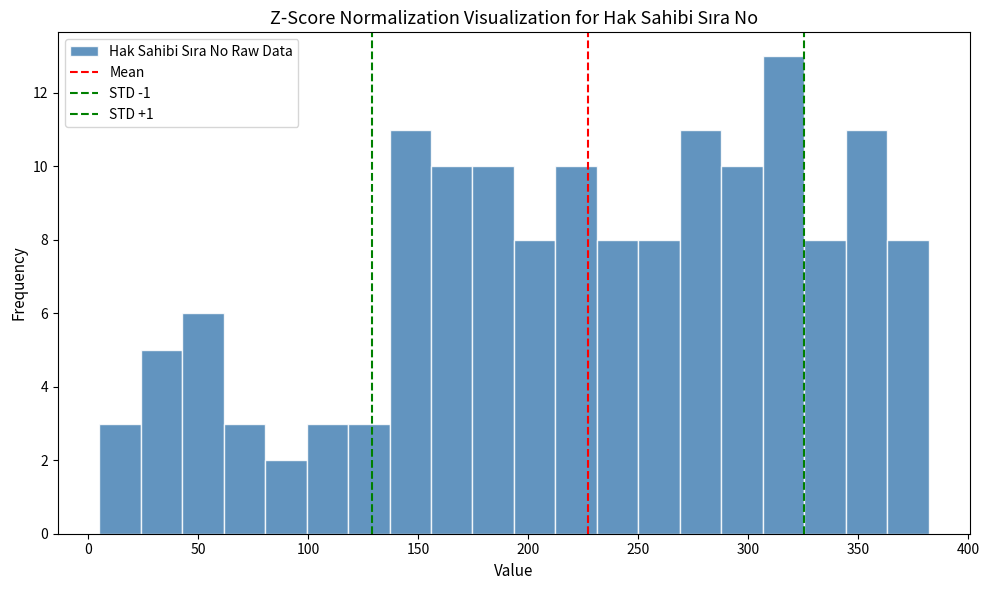

Read against the x-axis, roughly where is the centre of the tallest bar?

315